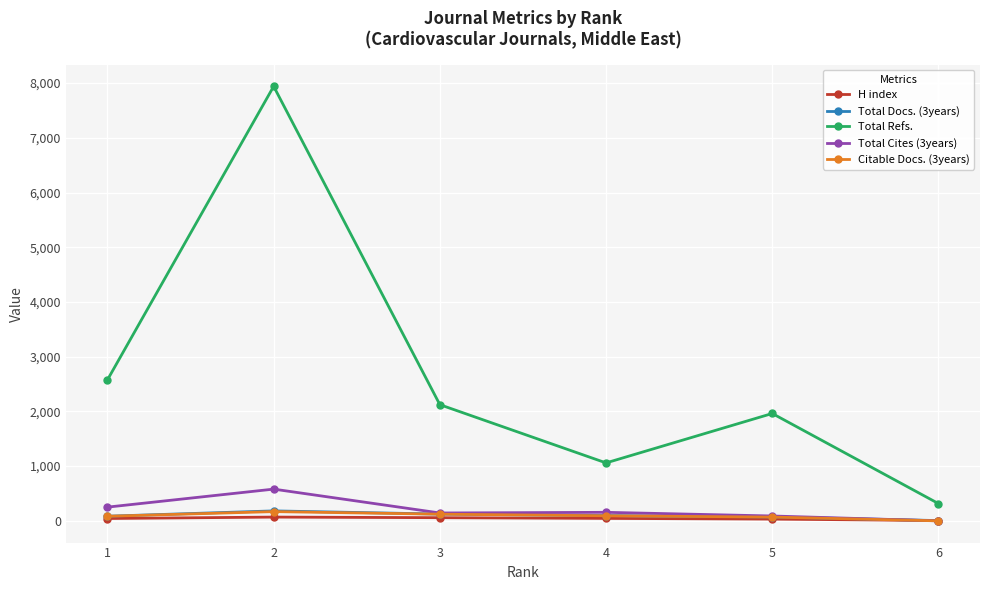

Is it true that Total Refs. equals 2123 at 3?

True